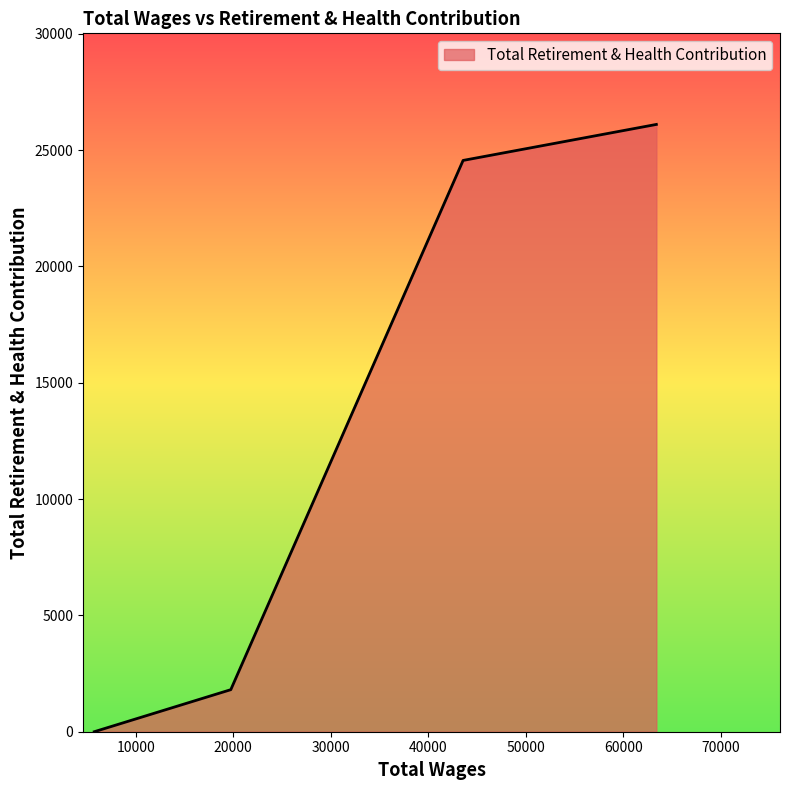

What is the difference between the second highest and second lowest values?

22746